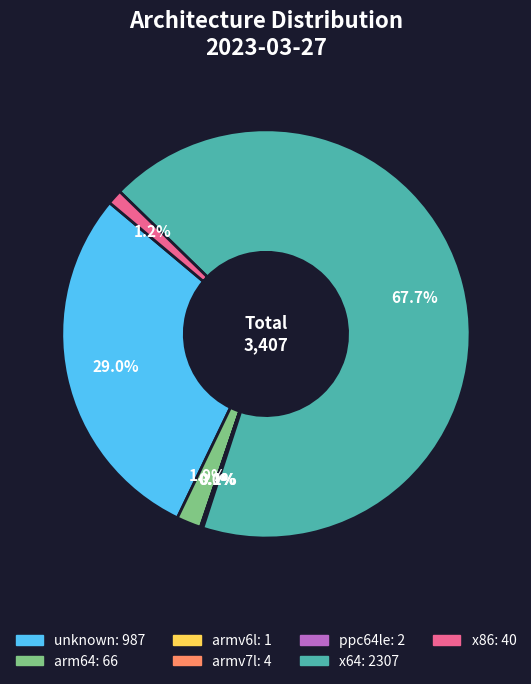

To the nearest percent, what portion does unknown represent?

29%